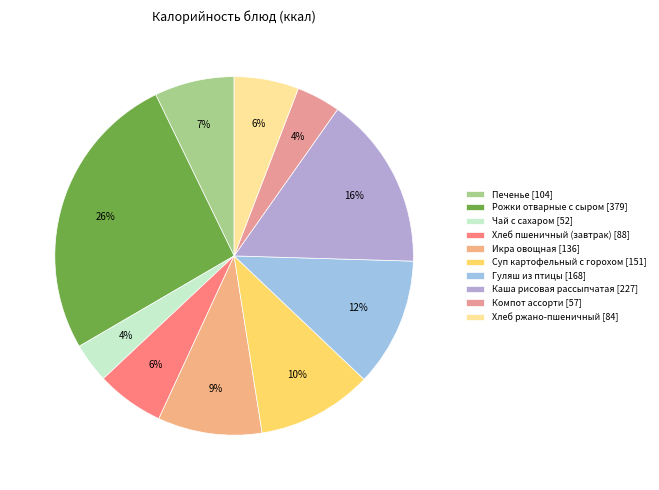

What is the change in value from Гуляш из птицы to Хлеб ржано-пшеничный?

-83.8